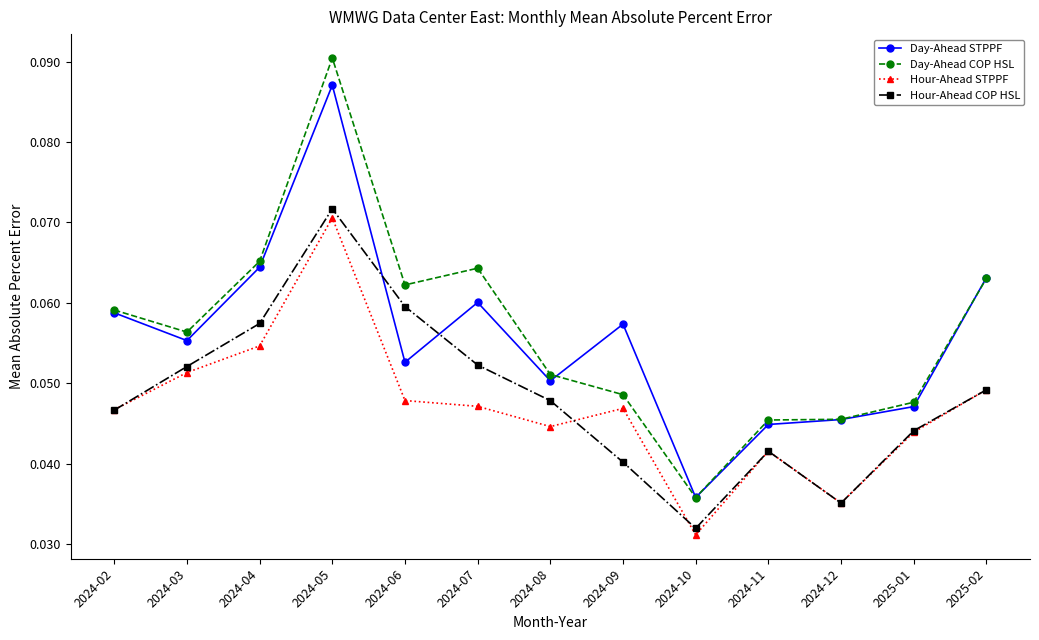

At which category is the sum across all series the highest?

2024-05